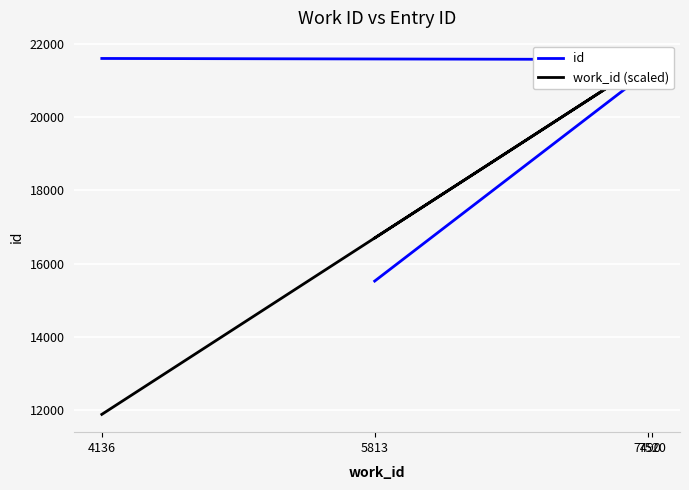

What are all the series names shown in the legend?

id, work_id (scaled)